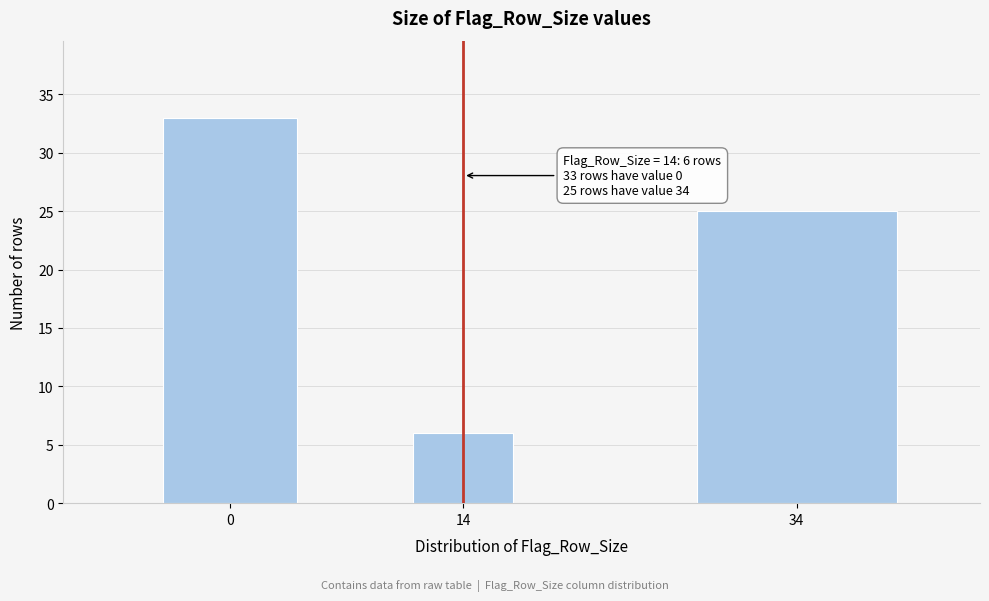

Reading left to right, transcribe all the data shown in this chart.

0=33	14=6	34=25